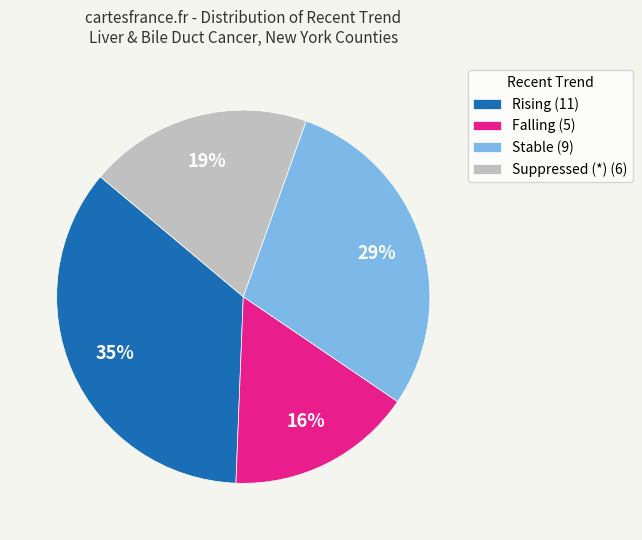

How many slices are in this pie chart?

4